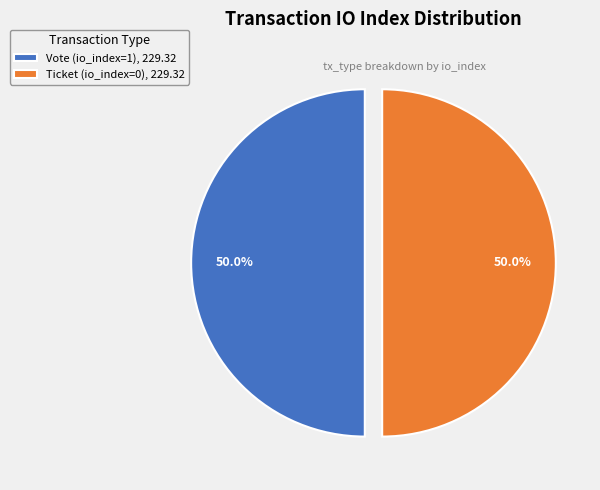

Combined, do Vote (io_index=1) and Ticket (io_index=0) account for over 50%?

Yes